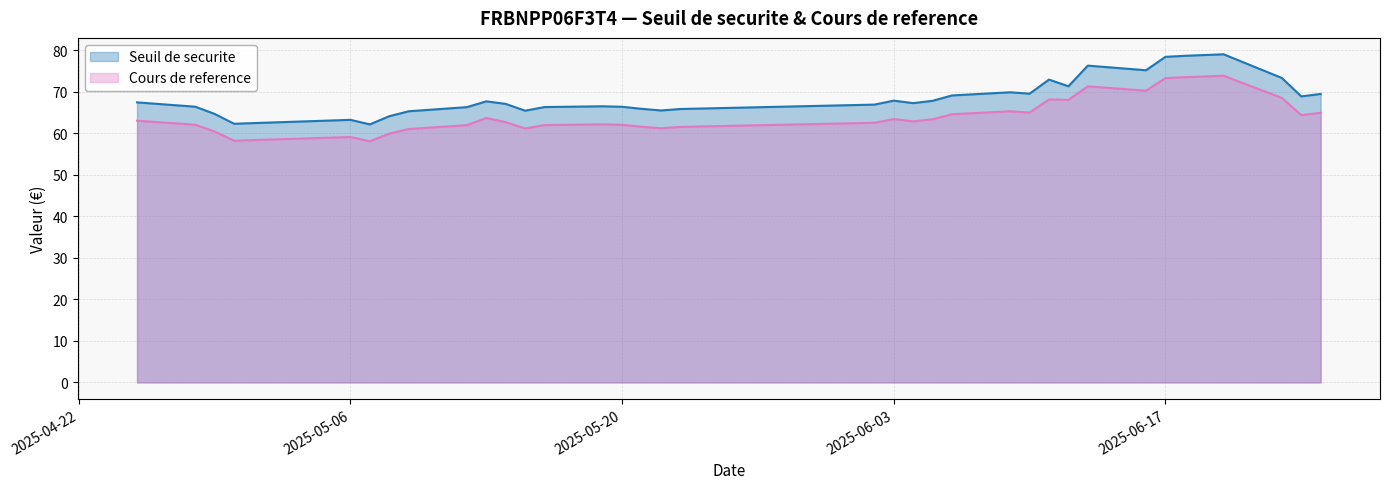

Is the value of Seuil de securite at 2025-05-23 greater than the value of Cours de reference at 2025-06-11?

No